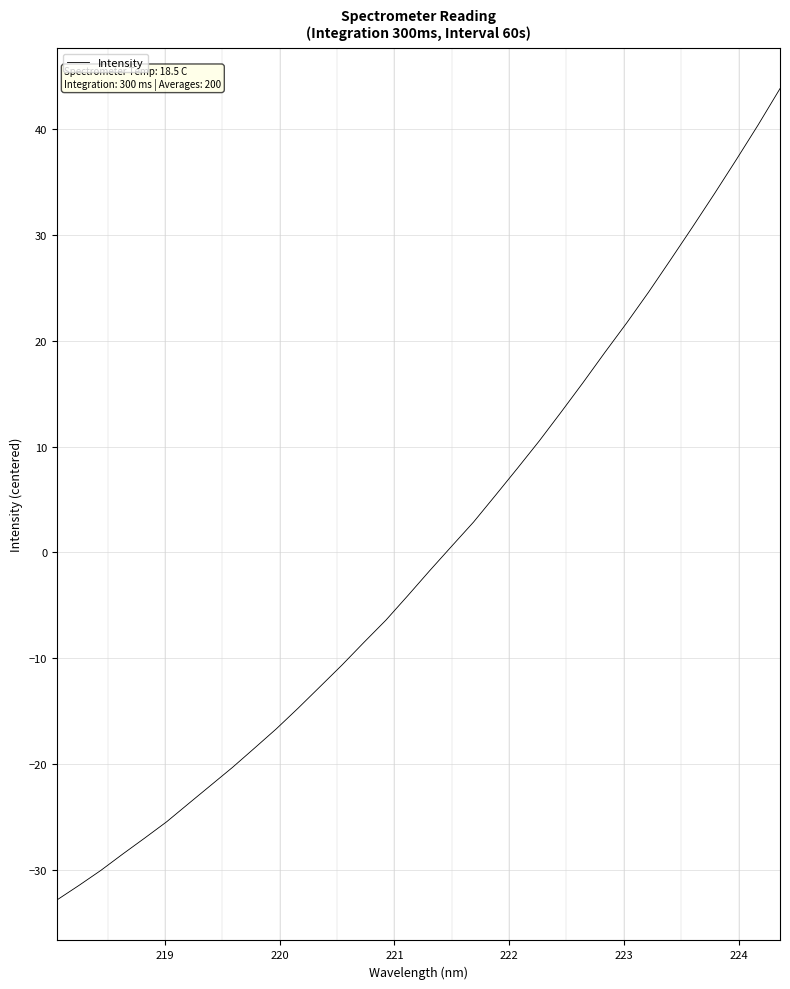

What is the difference between the maximum and minimum values?

76.7